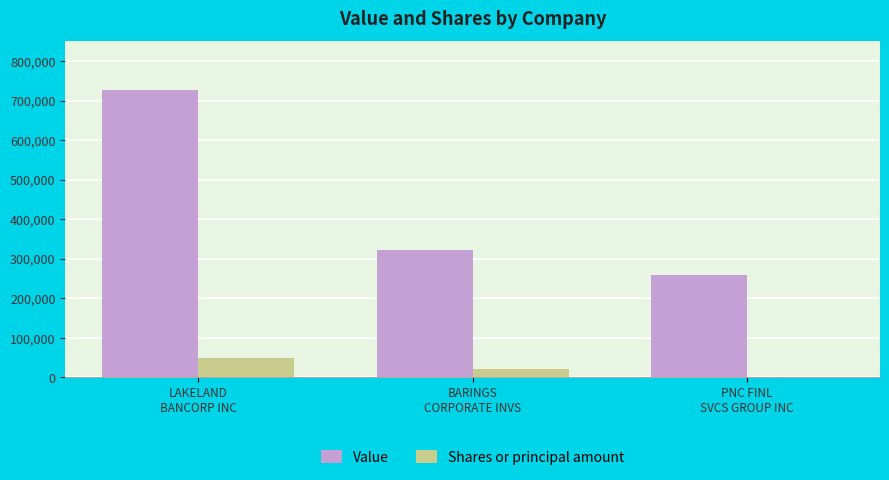

What is the sum of all Value values?

1307000